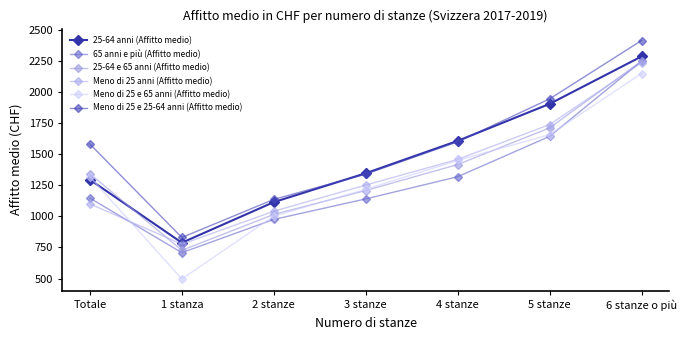

List the labels in order of Meno di 25 anni (Affitto medio) value, largest first.

6 stanze o più, 5 stanze, 4 stanze, 3 stanze, Totale, 2 stanze, 1 stanza